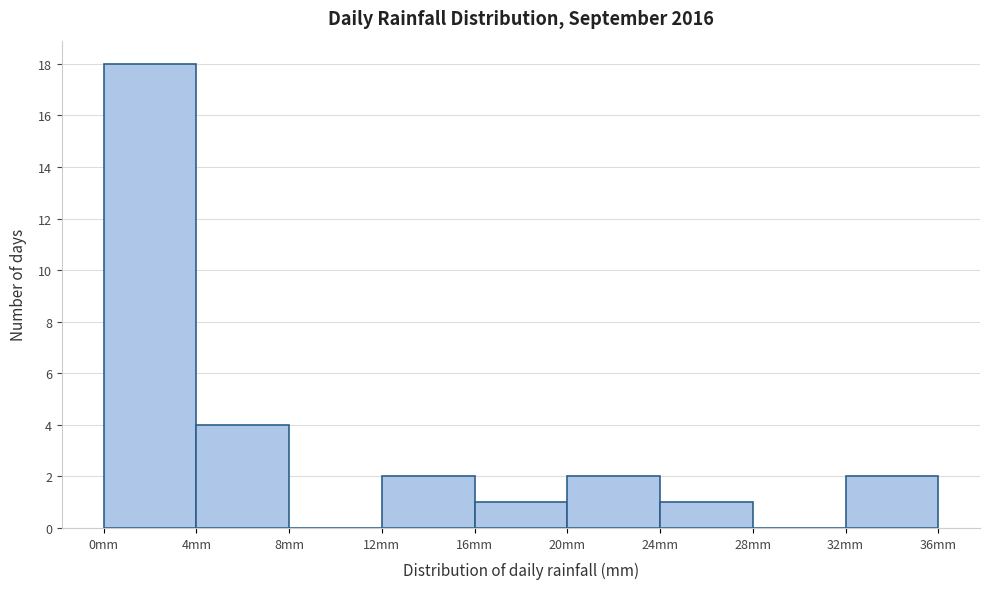

Reading left to right, transcribe this chart: for each bar, give the range it covers on the x-axis and its height. The values are not printed on the chart, so give them approximately, as read against the axis.

0 to 4: 18
4 to 8: 4
8 to 12: 0
12 to 16: 2
16 to 20: 1
20 to 24: 2
24 to 28: 1
28 to 32: 0
32 to 36: 2